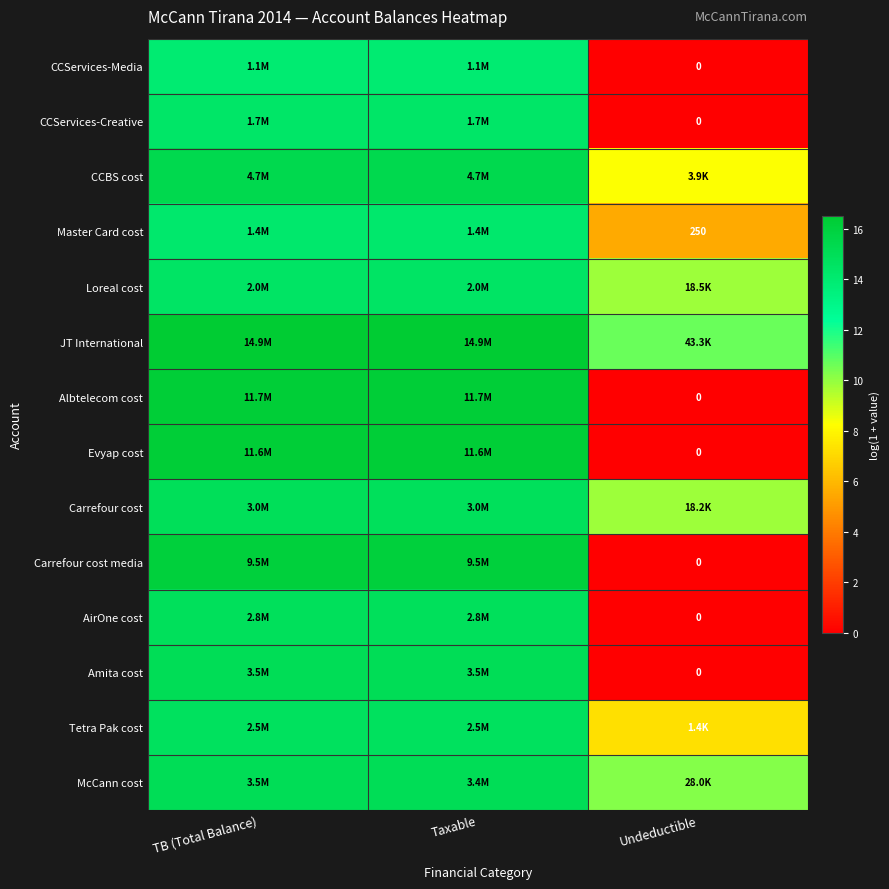

What is the lowest value of the Loreal cost series?

9.8